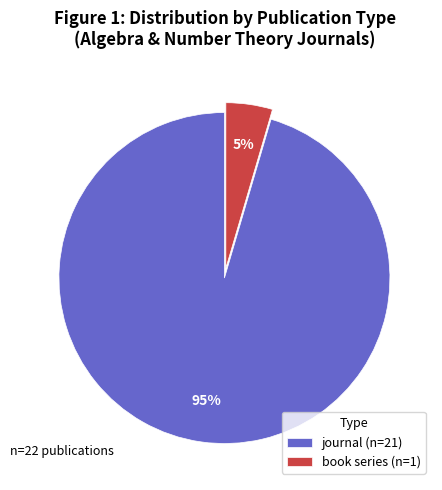

To the nearest percent, what is the combined percentage of journal (n=21) and book series (n=1)?

100%